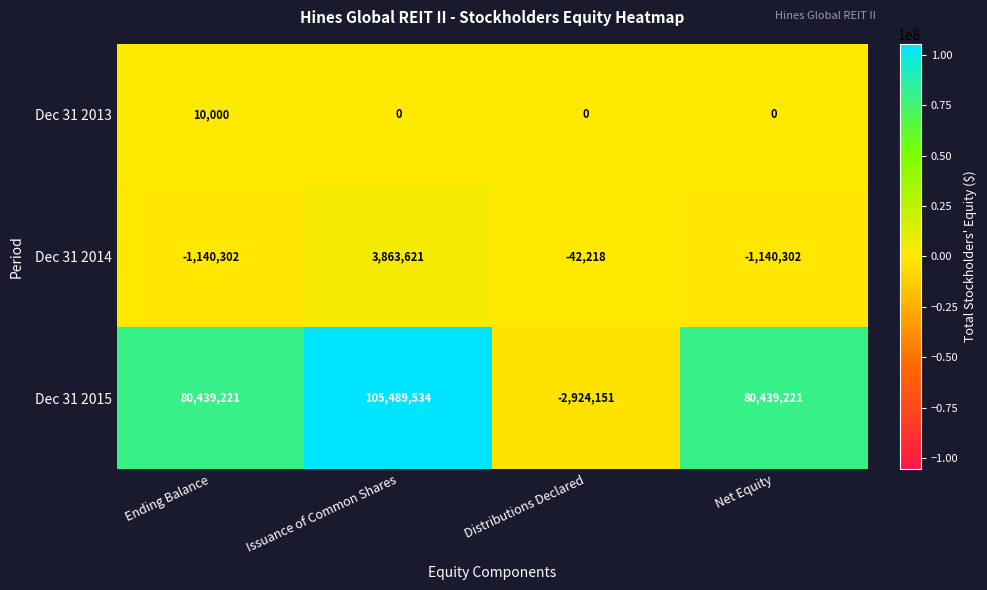

What is the difference between the Dec 31 2015 values at Ending Balance and Distributions Declared?

83363372